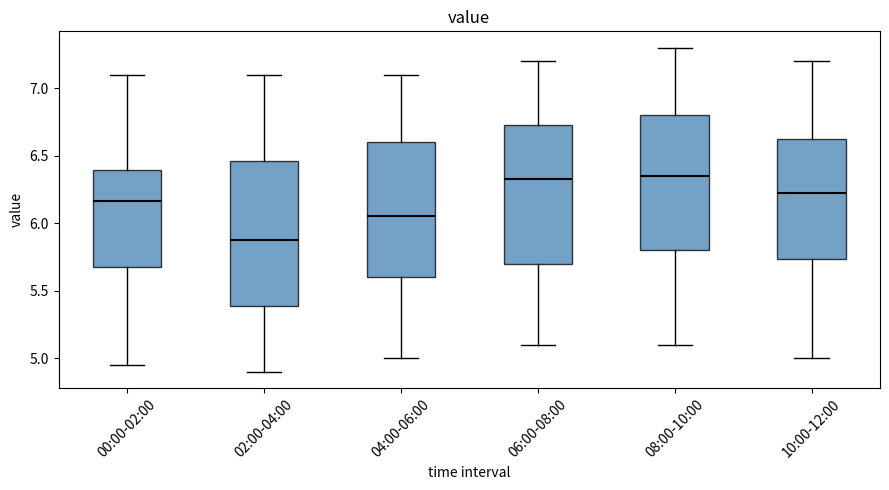

Reading left to right, read every box against the y-axis: the position of its median line, the range the box covers, and the ends of its whiskers. The values are not printed on the chart, so give them approximately, as read against the axis.

00:00-02:00: median 6.15, box 5.70 to 6.40, whiskers 4.95 to 7.10
02:00-04:00: median 5.90, box 5.40 to 6.45, whiskers 4.90 to 7.10
04:00-06:00: median 6.05, box 5.60 to 6.60, whiskers 5.00 to 7.10
06:00-08:00: median 6.35, box 5.70 to 6.75, whiskers 5.10 to 7.20
08:00-10:00: median 6.35, box 5.80 to 6.80, whiskers 5.10 to 7.30
10:00-12:00: median 6.25, box 5.75 to 6.65, whiskers 5.00 to 7.20